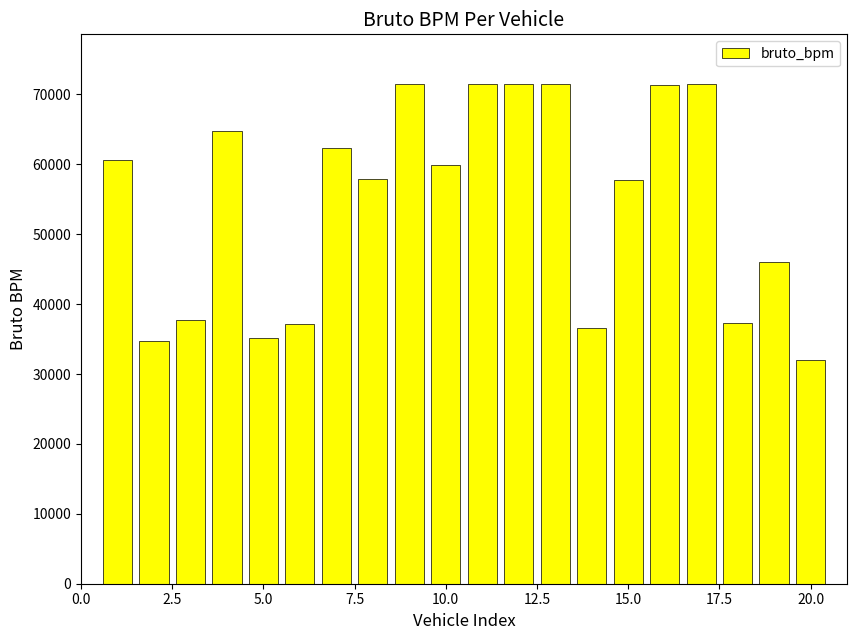

What is the minimum value shown in the chart?

31968